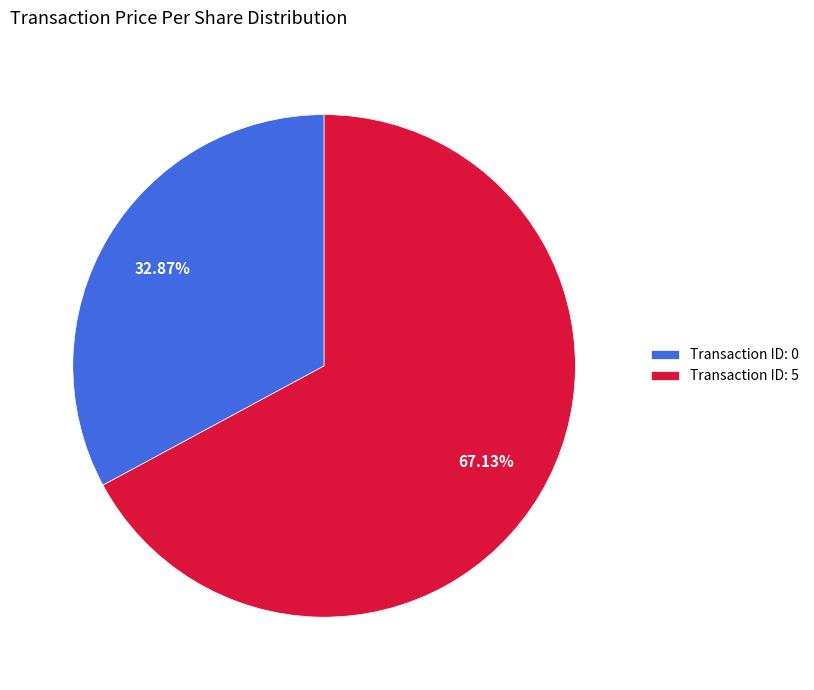

Do Transaction ID: 5 and Transaction ID: 0 together represent more than half of the pie?

Yes